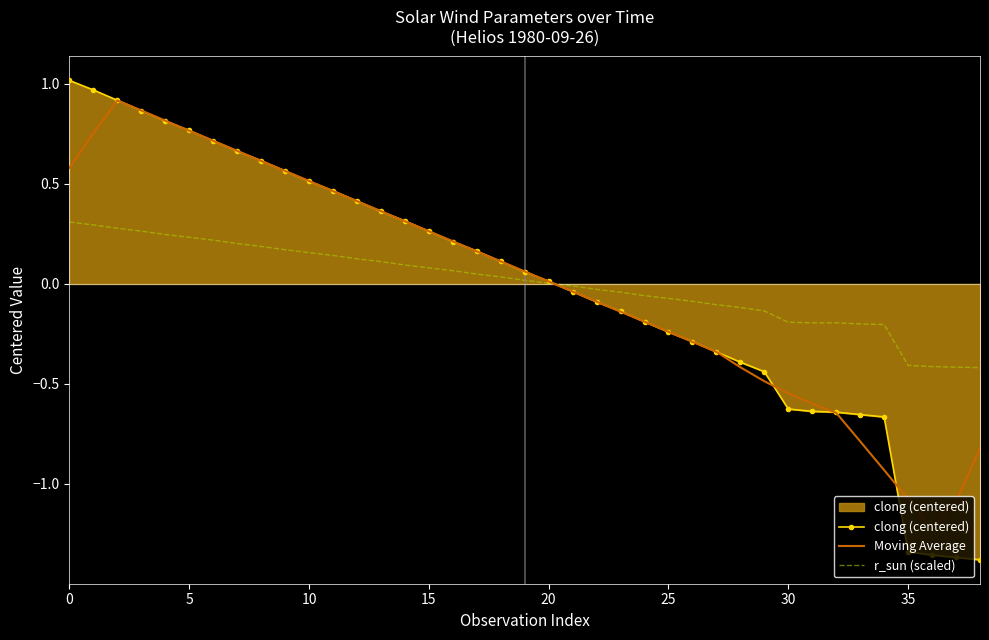

Which series has the largest range (max minus min)?

clong (centered)